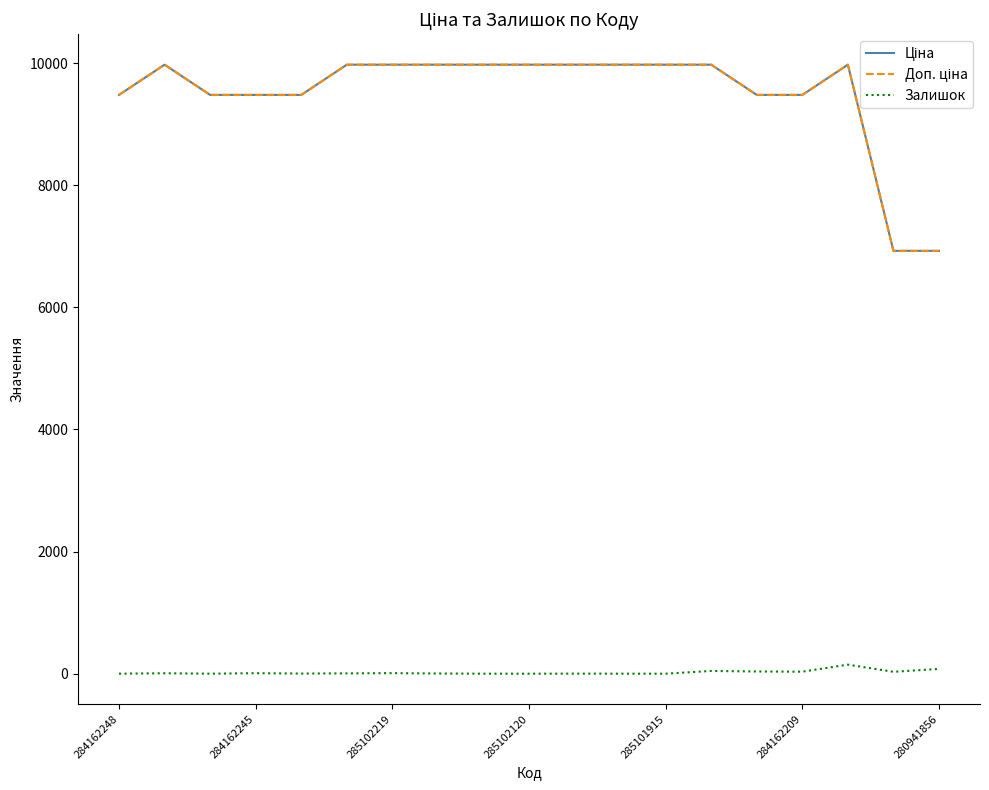

Which category has the lowest value across all series?

284162248